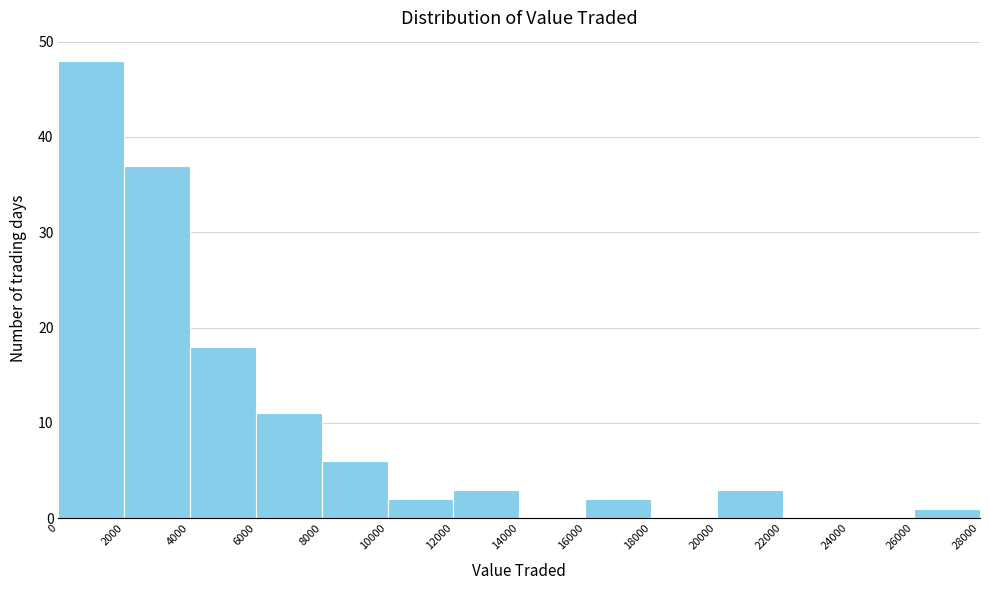

Reading left to right, list every bar in this chart as the range it spans on the x-axis followed by its height. The values are not printed on the chart, so give them approximately, as read against the axis.

0 to 2000: 48
2000 to 4000: 37
4000 to 6000: 18
6000 to 8000: 11
8000 to 10000: 6
10000 to 12000: 2
12000 to 14000: 3
14000 to 16000: 0
16000 to 18000: 2
18000 to 20000: 0
20000 to 22000: 3
22000 to 24000: 0
24000 to 26000: 0
26000 to 28000: 1